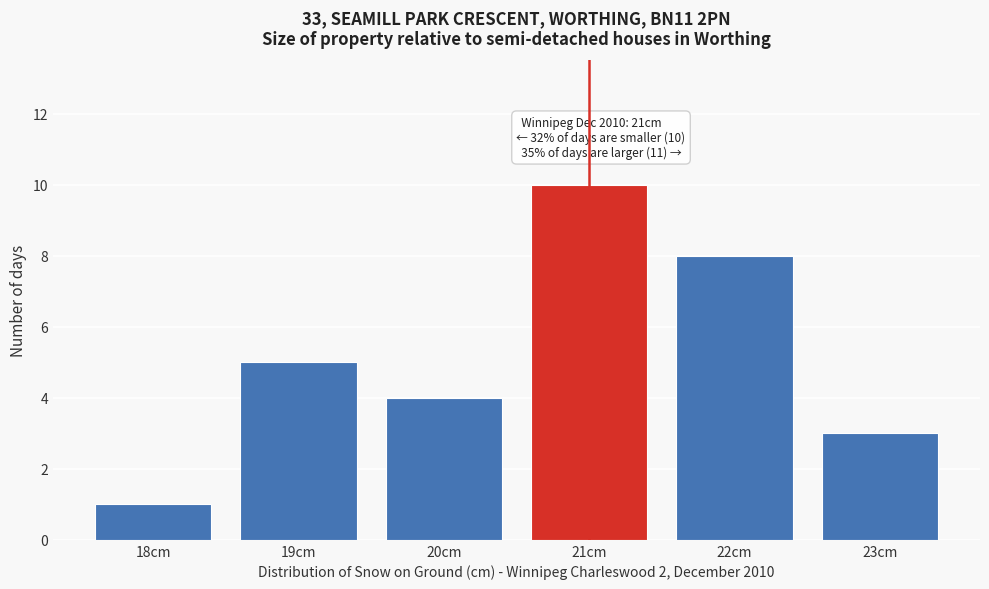

Reading right to left, extract all data points from this chart.

23cm=3	22cm=8	21cm=10	20cm=4	19cm=5	18cm=1